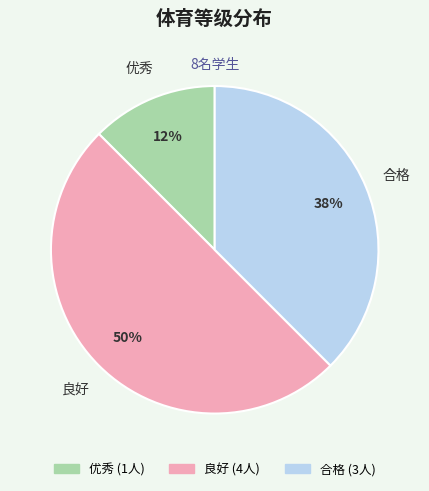

Which has a higher value, 良好 or 合格?

良好